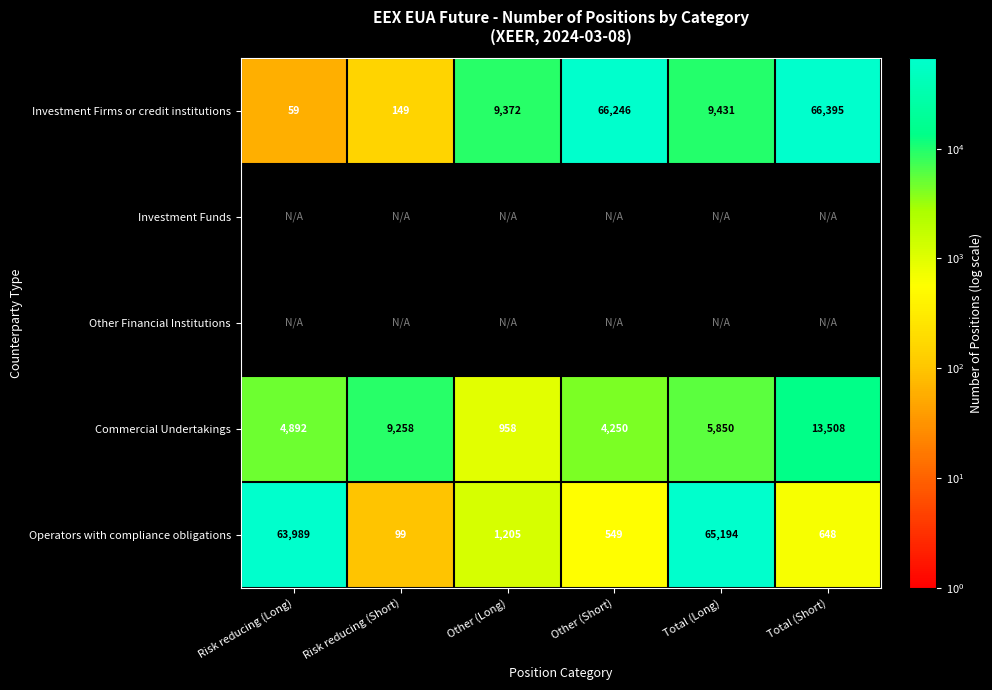

What is the spread (max minus min) of values at Other (Long)?

8414.0